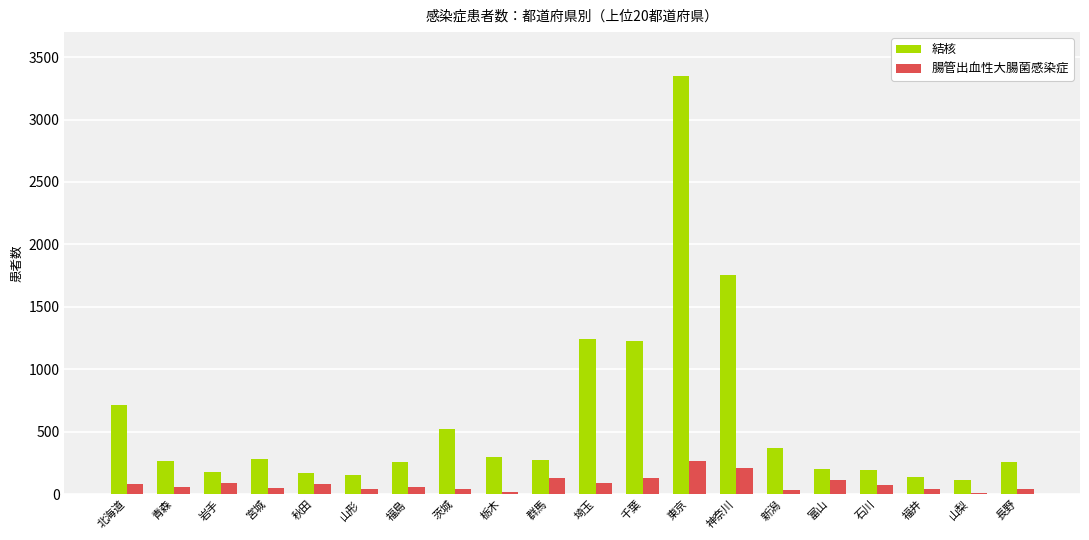

Is it true that 腸管出血性大腸菌感染症 equals 51 at 宮城?

True